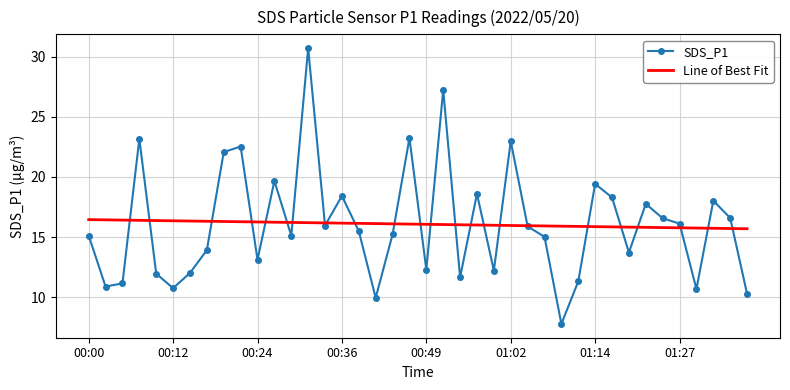

What is the greatest value displayed?

30.7